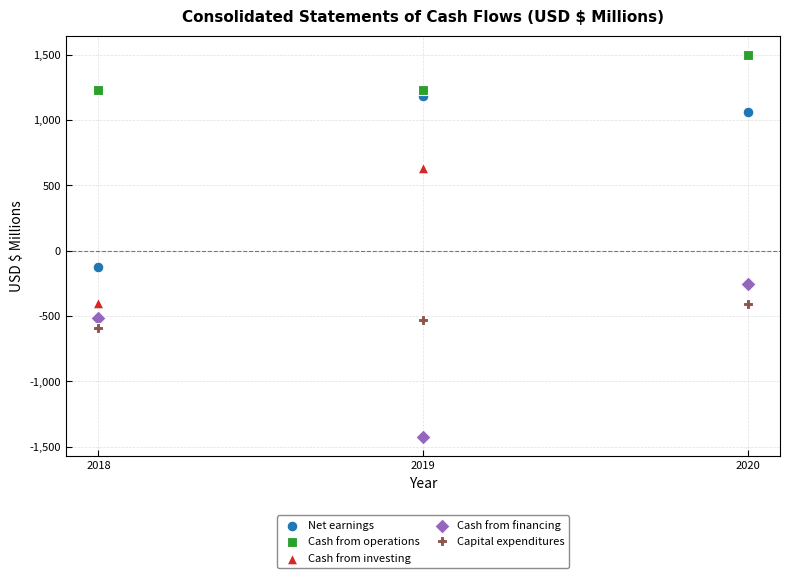

Across all series, what Y value is closest to 38?

-125